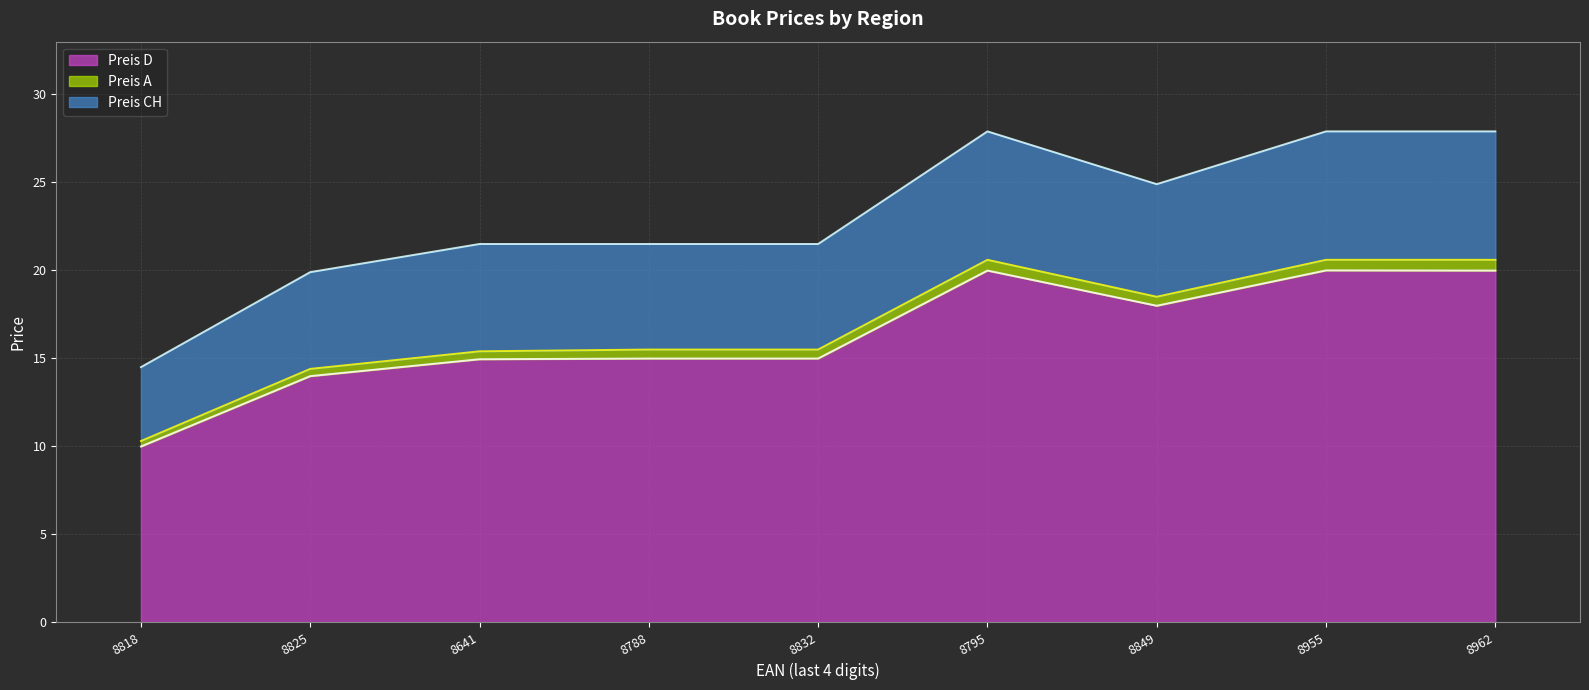

Reading left to right, transcribe all the data shown in this chart.

Preis D: 10.0	14.0	14.9	15.0	15.0	20.0	18.0	20.0	20.0
Preis A: 10.3	14.4	15.4	15.5	15.5	20.6	18.5	20.6	20.6
Preis CH: 14.5	19.9	21.5	21.5	21.5	27.9	24.9	27.9	27.9